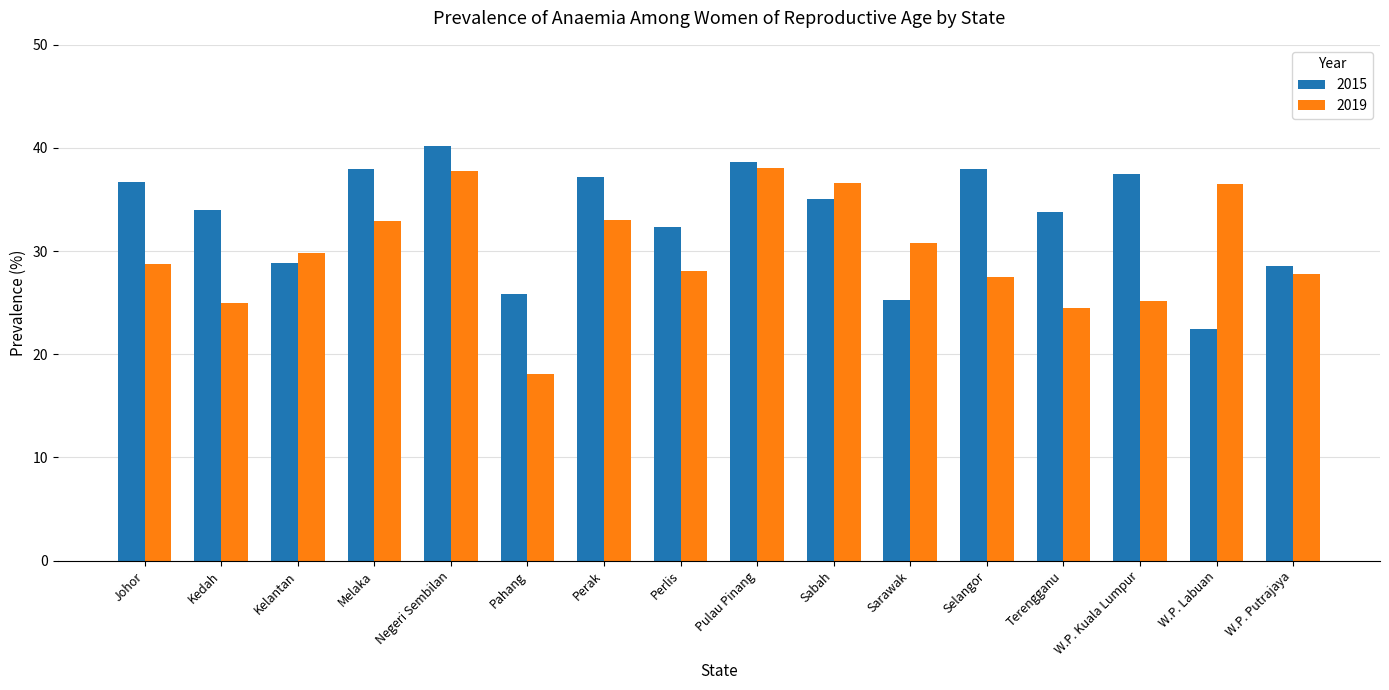

How many bars are there in each group?

2